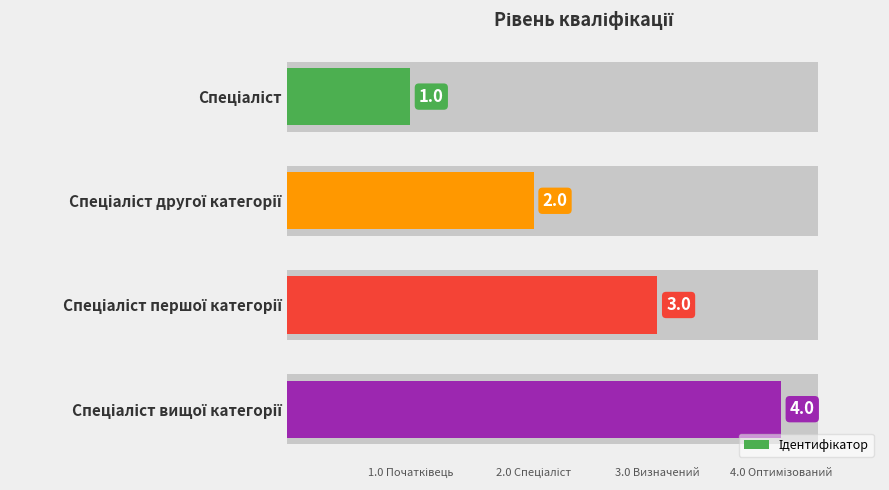

Does the chart contain any negative values?

No